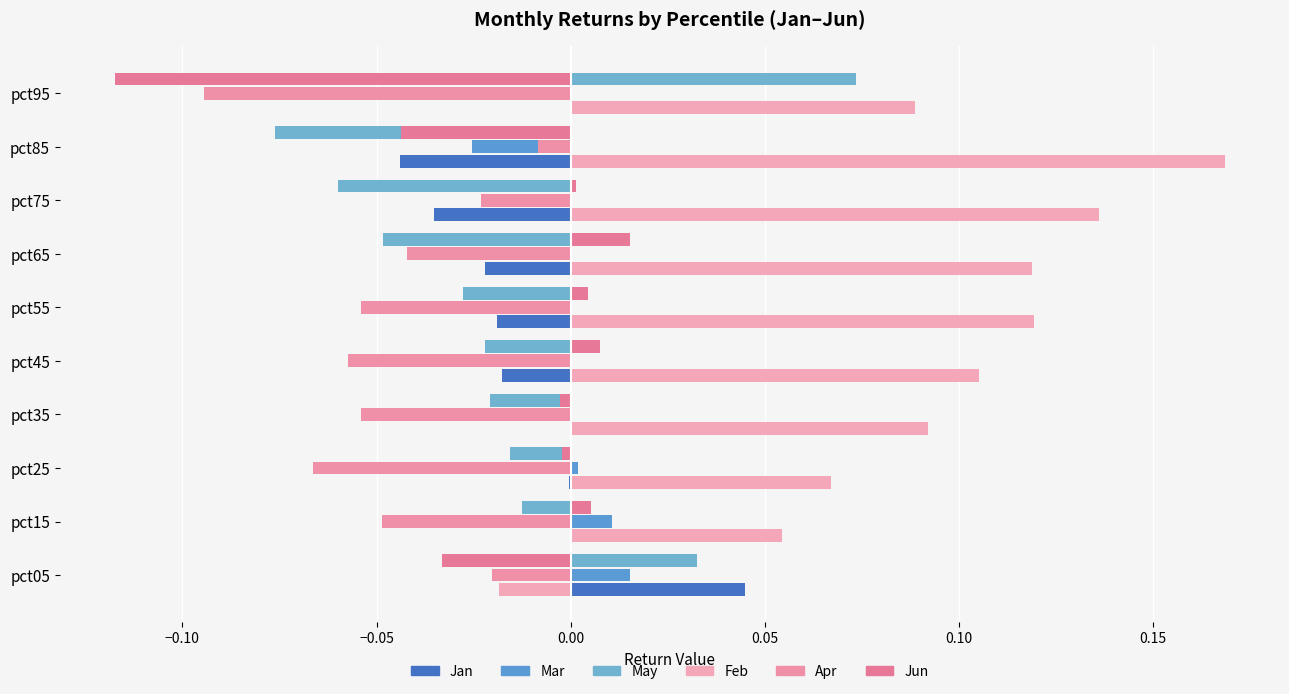

How many series are shown in this chart?

6